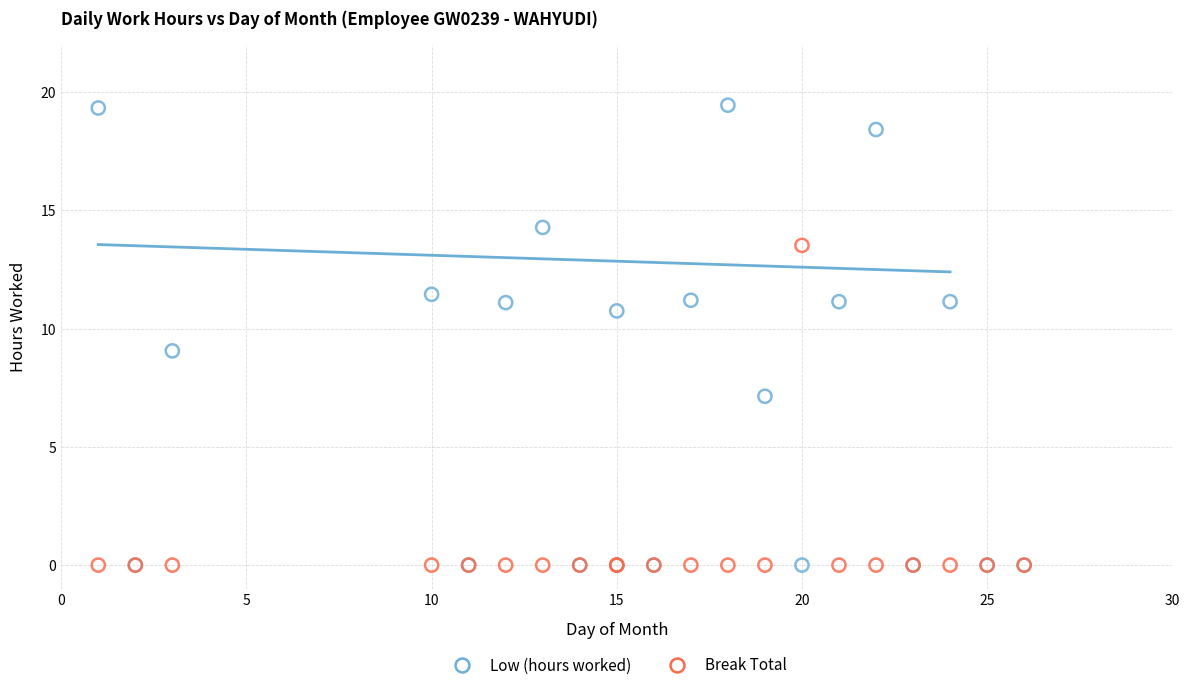

What are all the series names shown in the legend?

Low (hours worked), Break Total